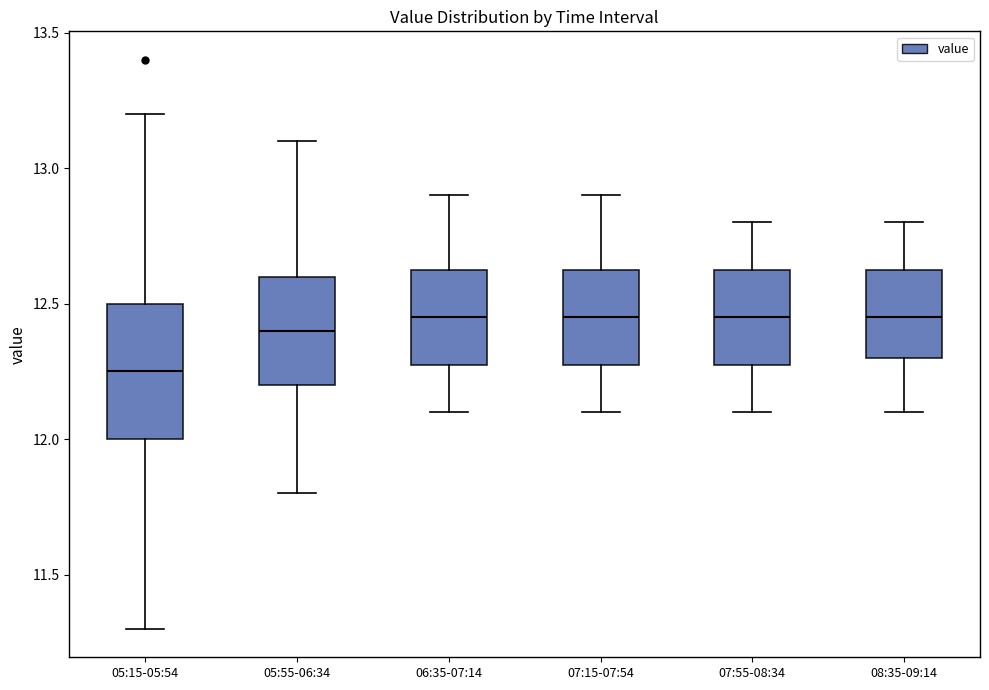

Comparing the boxes themselves (not the whiskers), which one is the tallest?

05:15-05:54